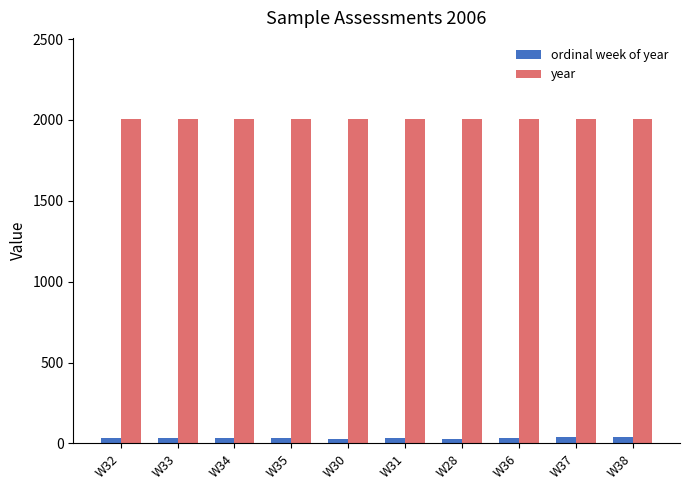

True or false: ordinal week of year has a value of 35 at W35.

True